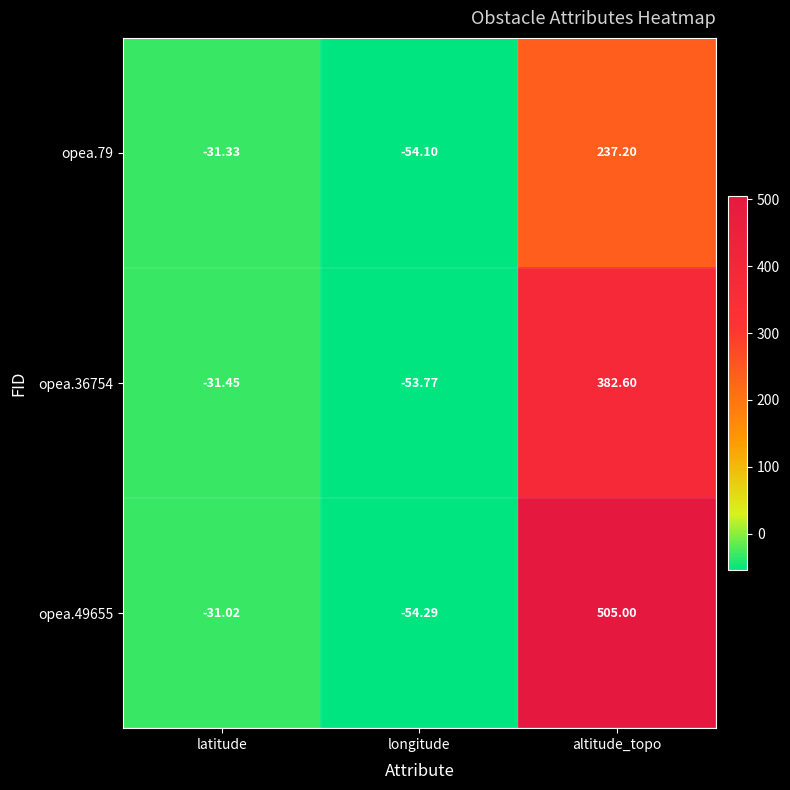

What is the total value across all series at altitude_topo?

1124.8